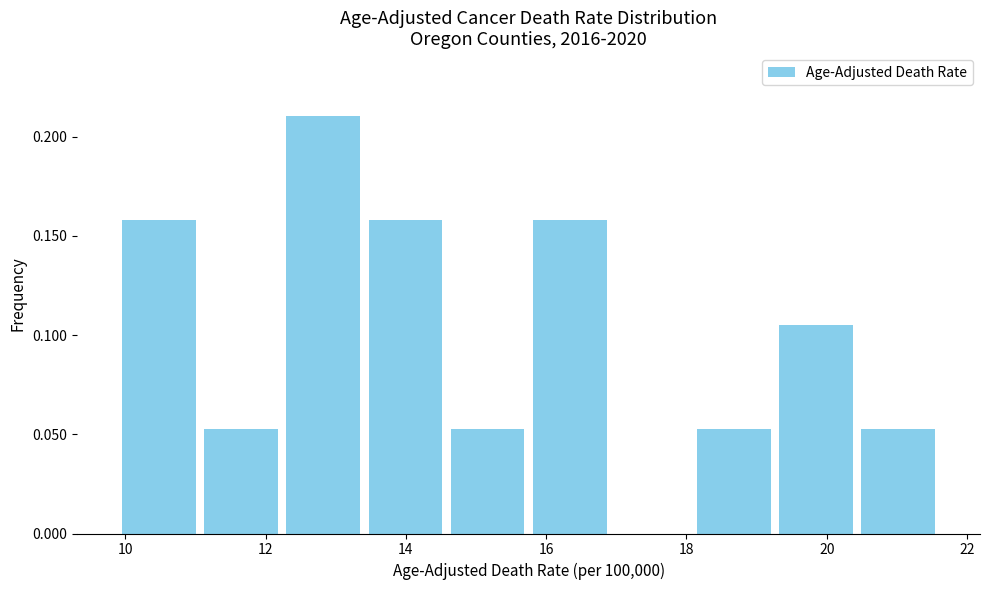

Reading left to right, list every bar in this chart as the range it spans on the x-axis followed by its height. Neither the bar edges nor the heights are printed on the chart, so give them approximately, as read against the axes.

10.0 to 11.0: 0.160
11.0 to 12.2: 0.055
12.2 to 13.4: 0.210
13.4 to 14.6: 0.160
14.6 to 15.8: 0.055
15.8 to 17.0: 0.160
17.0 to 18.0: 0
18.0 to 19.2: 0.055
19.2 to 20.4: 0.105
20.4 to 21.6: 0.055